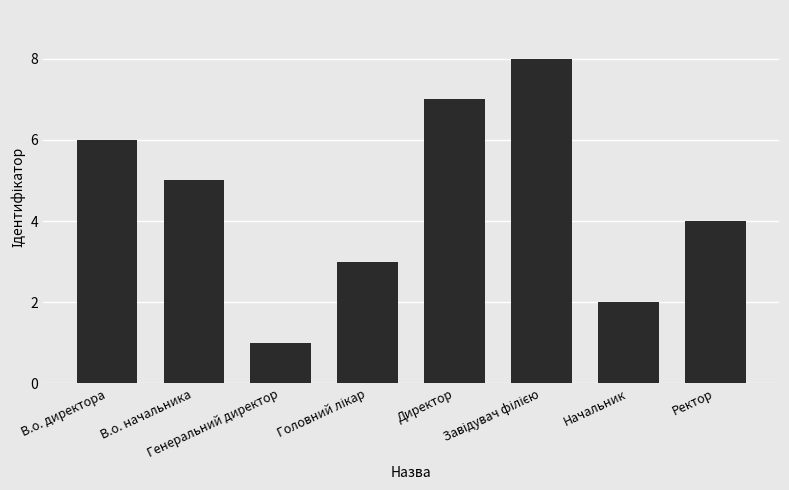

What is the difference between the second highest and minimum values?

6